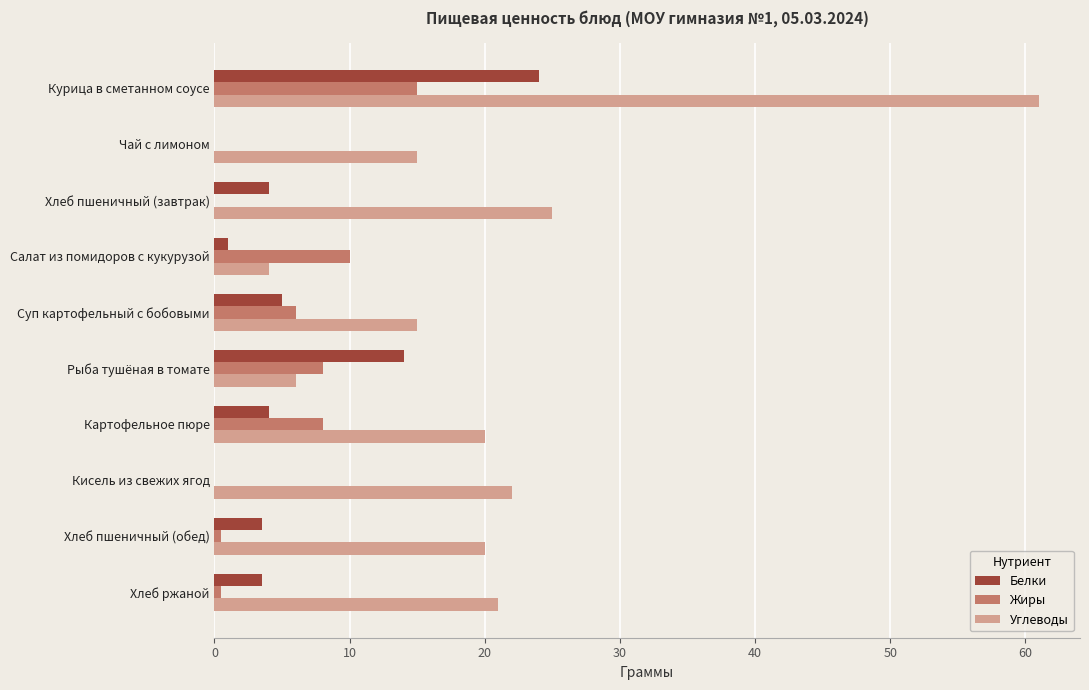

How many series are shown in this chart?

3